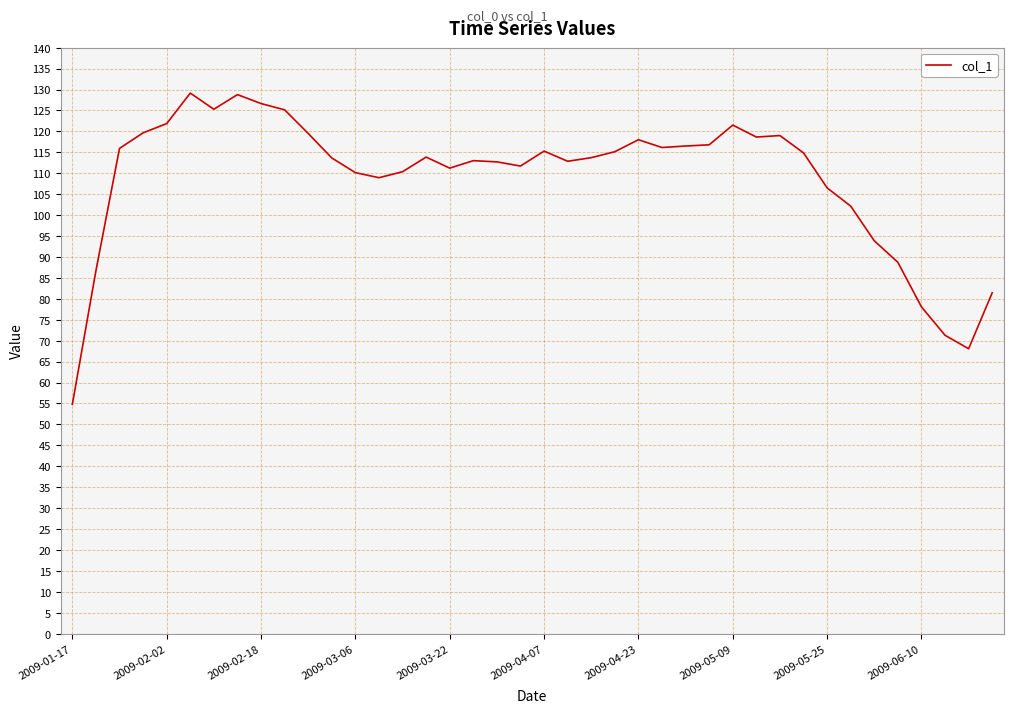

What is the difference between the maximum and minimum values?

74.4